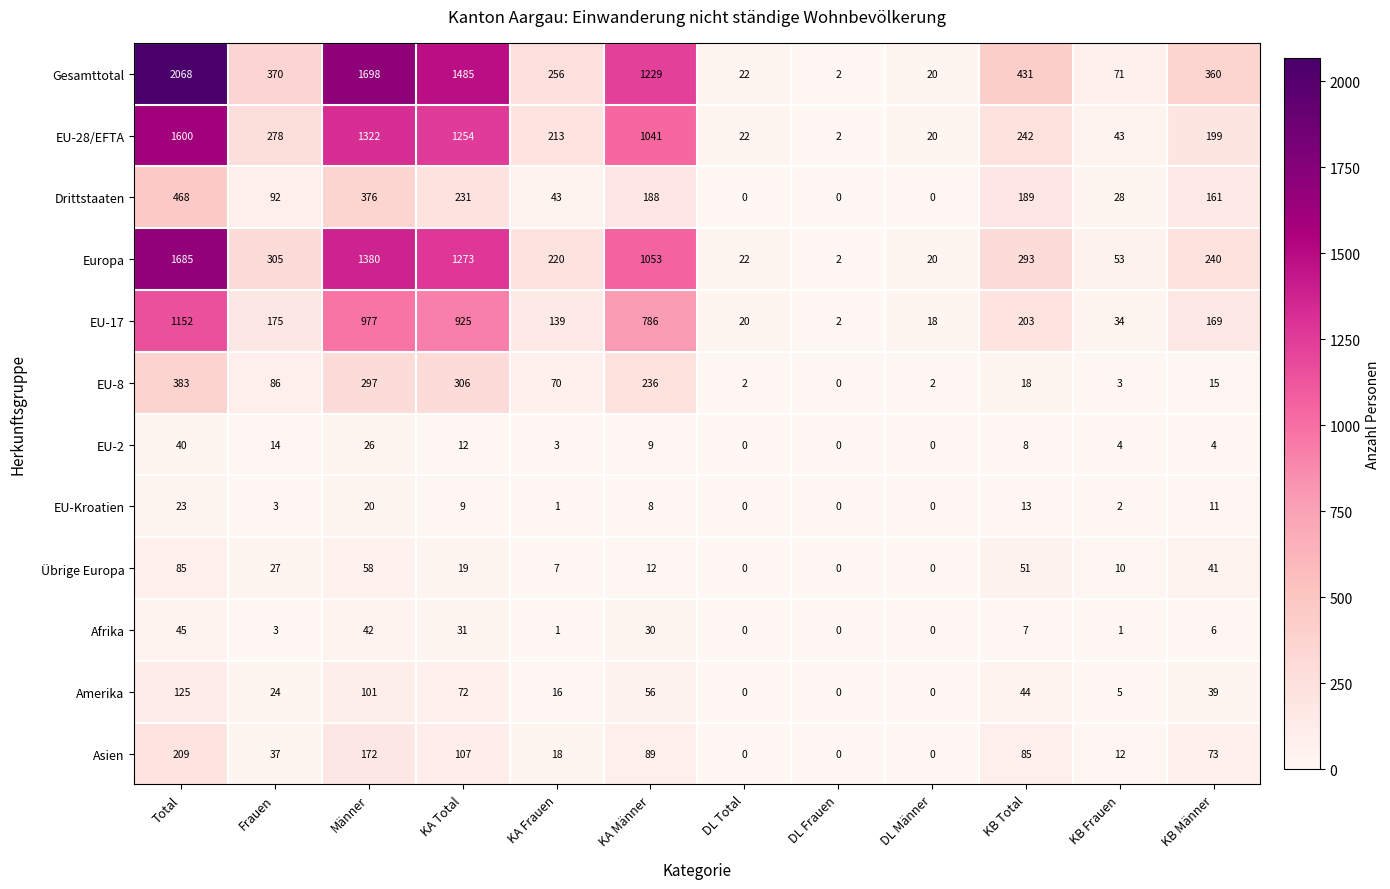

List the series in order of their peak value, highest first.

Gesamttotal, Europa, EU-28/EFTA, EU-17, Drittstaaten, EU-8, Asien, Amerika, Übrige Europa, Afrika, EU-2, EU-Kroatien